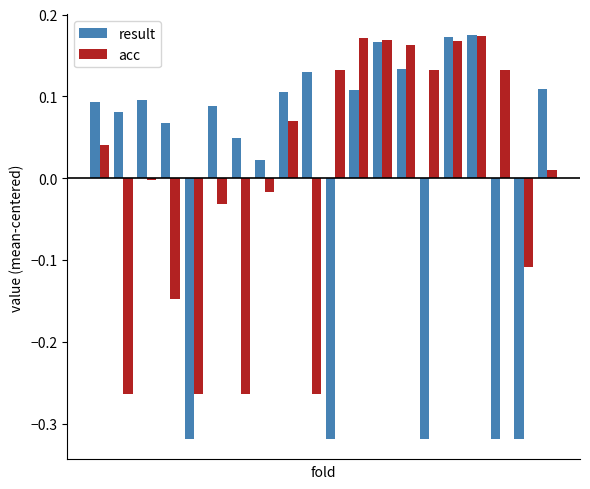

Which series has the widest spread of values?

result